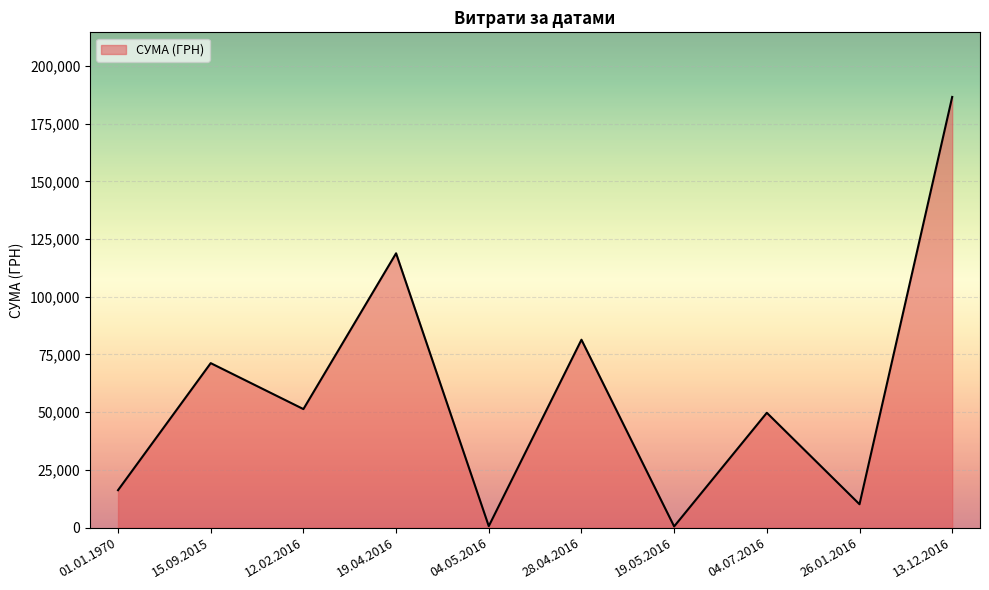

Which label corresponds to the largest value in the chart?

13.12.2016